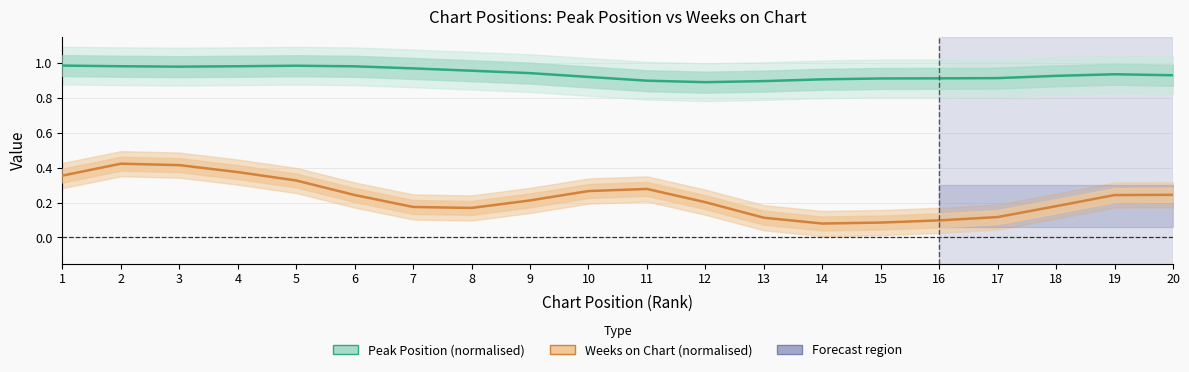

What is the minimum value shown in the chart?

0.1